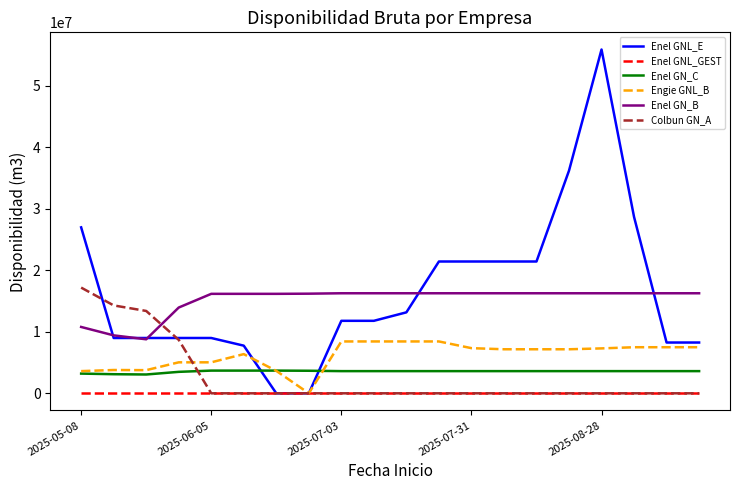

Which series has the widest spread of values?

Enel GNL_E